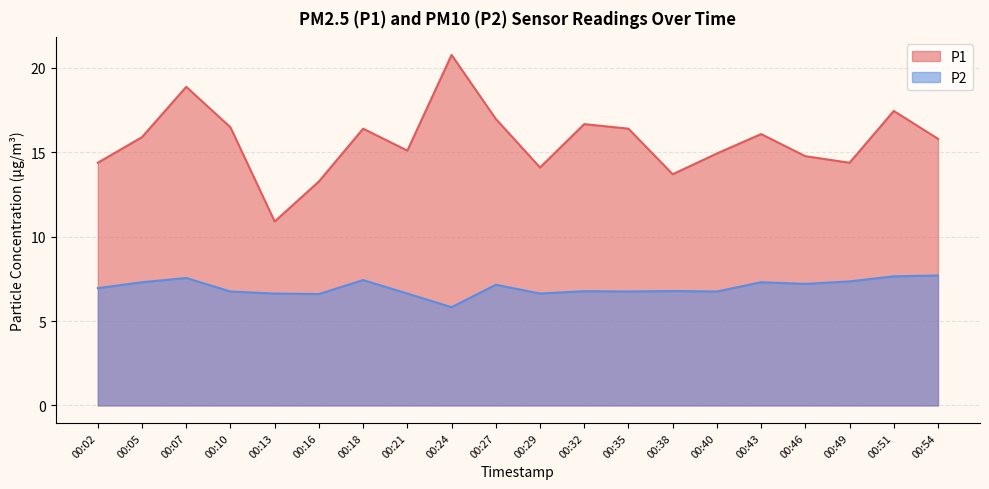

How many data points does each series have?

20